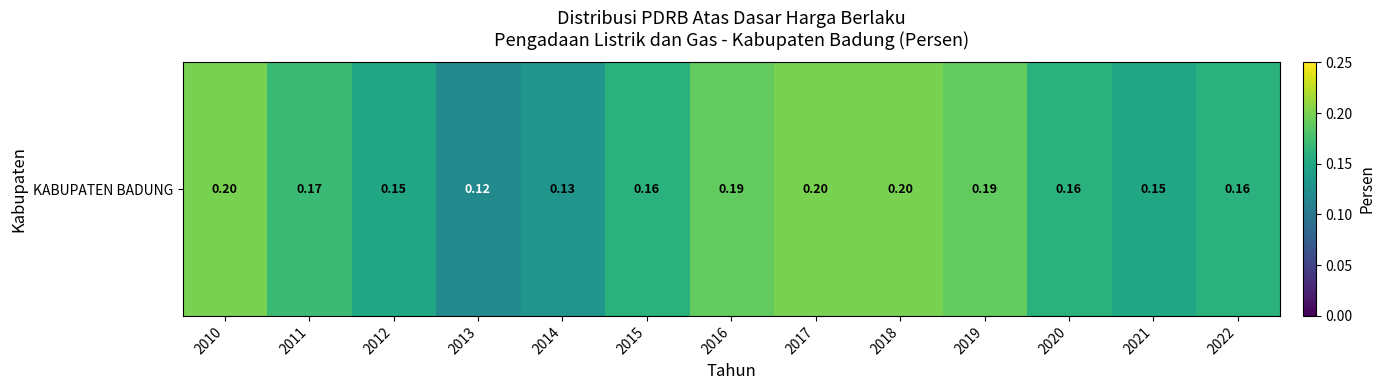

How many values are between 0 and 1?

13